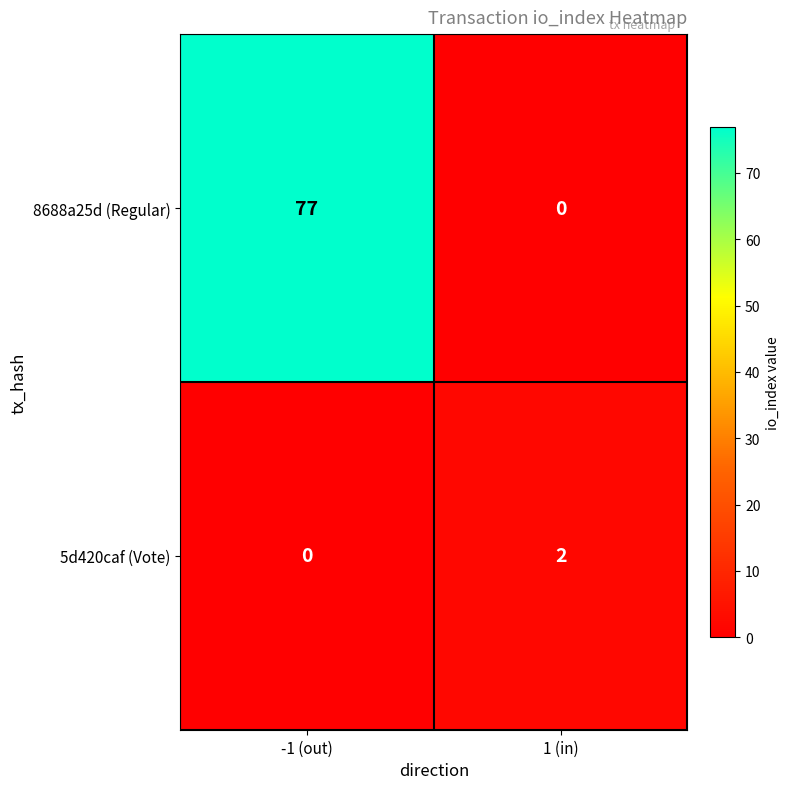

Reading left to right, transcribe all the data shown in this chart.

8688a25d (Regular): 77	0
5d420caf (Vote): 0	2